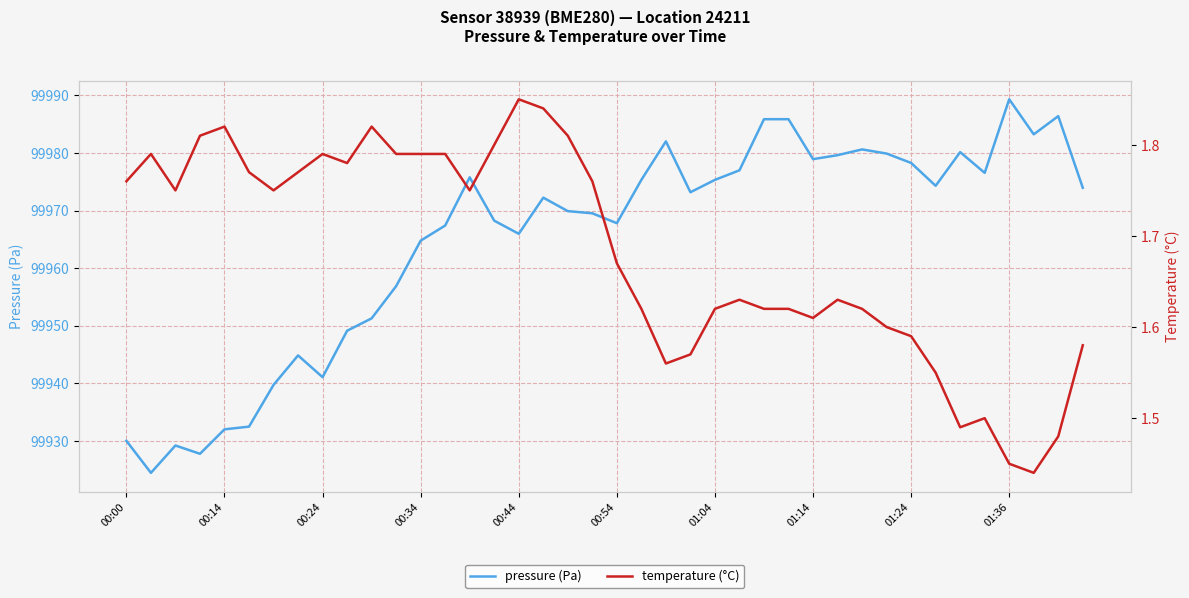

What is the difference between the maximum and minimum values in the pressure (Pa) series?

64.9